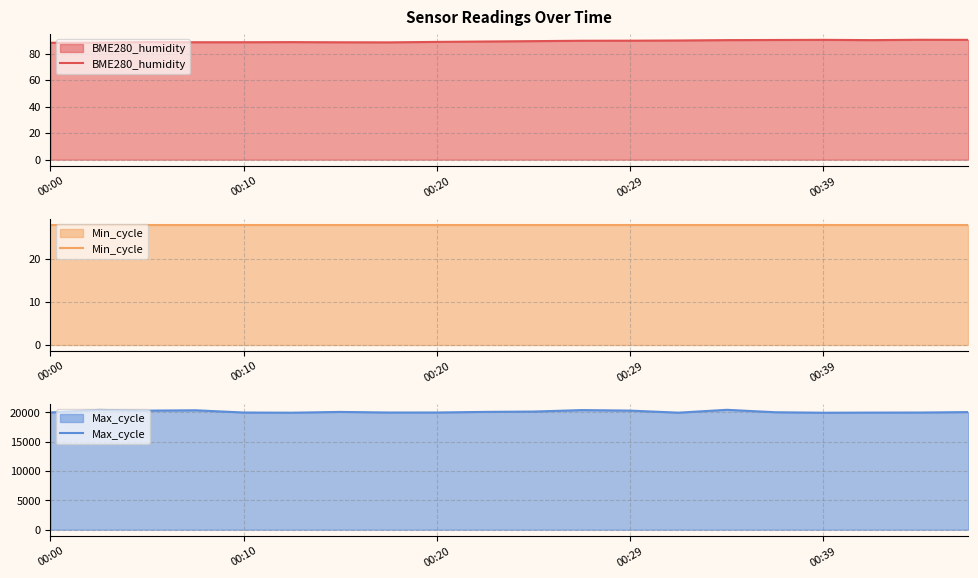

How many lines are shown in the chart?

3